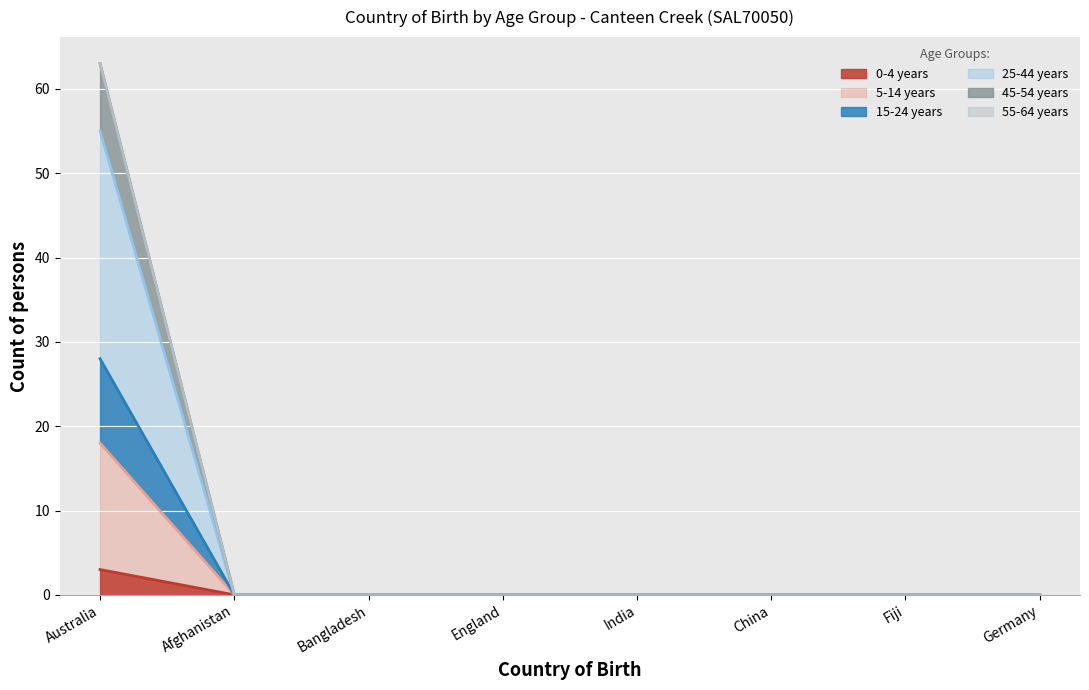

Does the chart display data point markers on the line(s)?

No